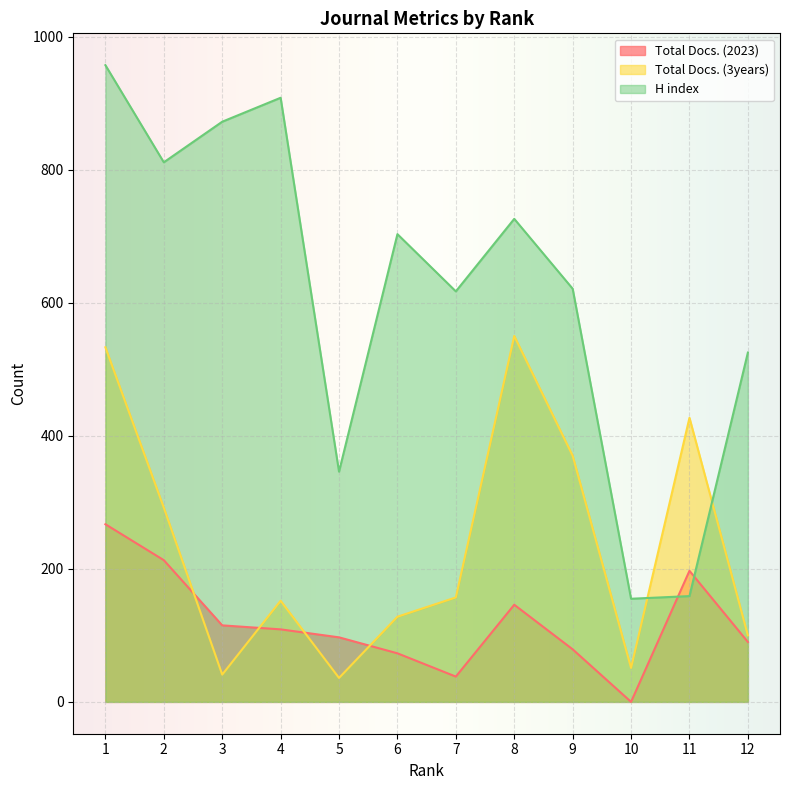

In H index, how many points are higher than both neighbors (excluding endpoints)?

3